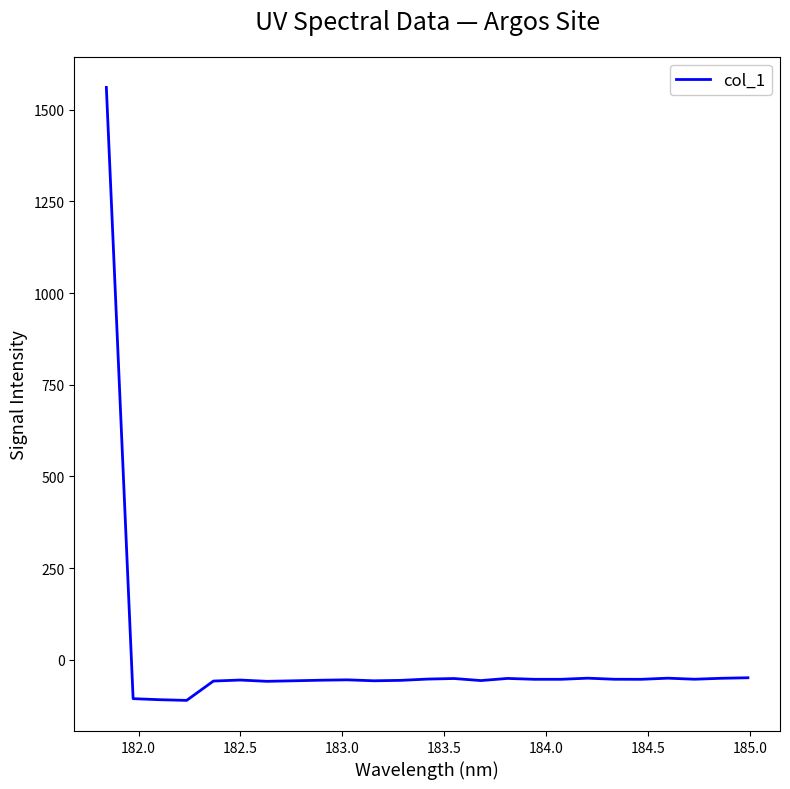

Count the number of values greater than -53.

9